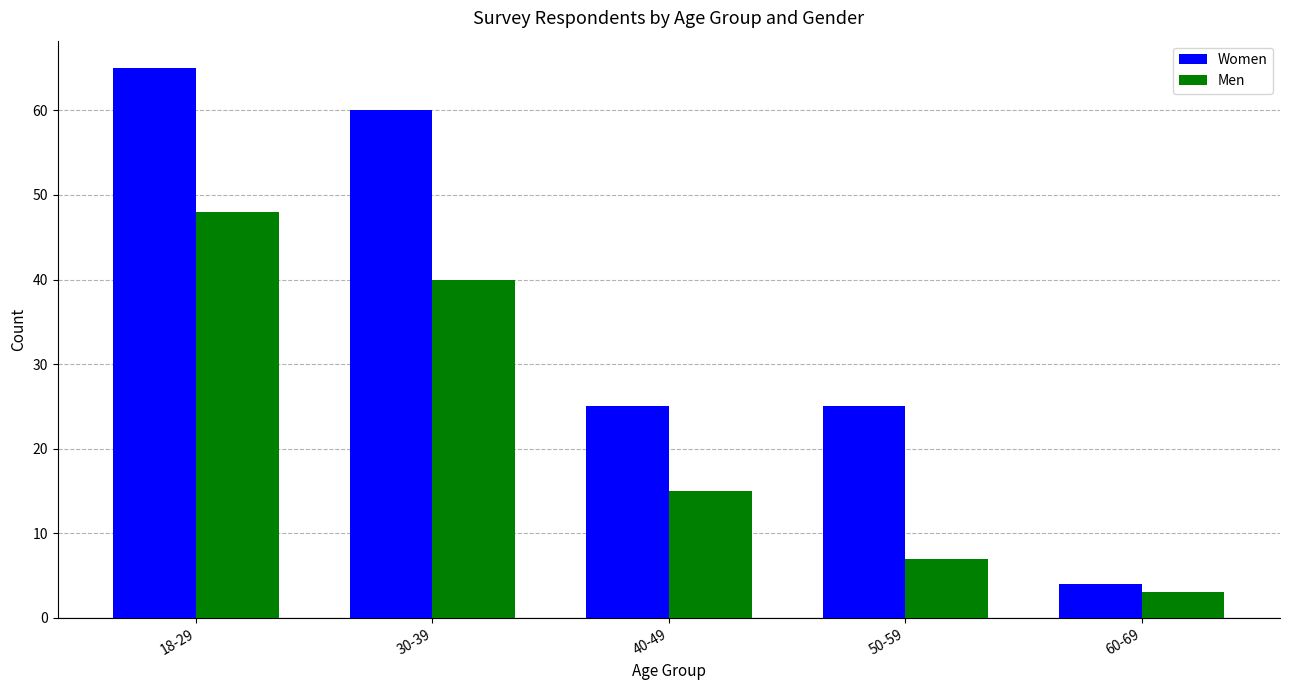

At which label does Men first exceed 15?

18-29